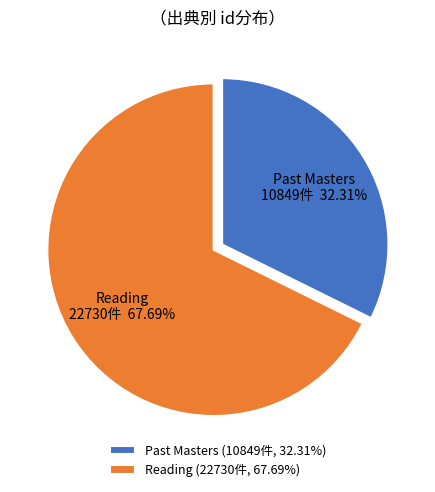

How many segments does this pie chart have?

2